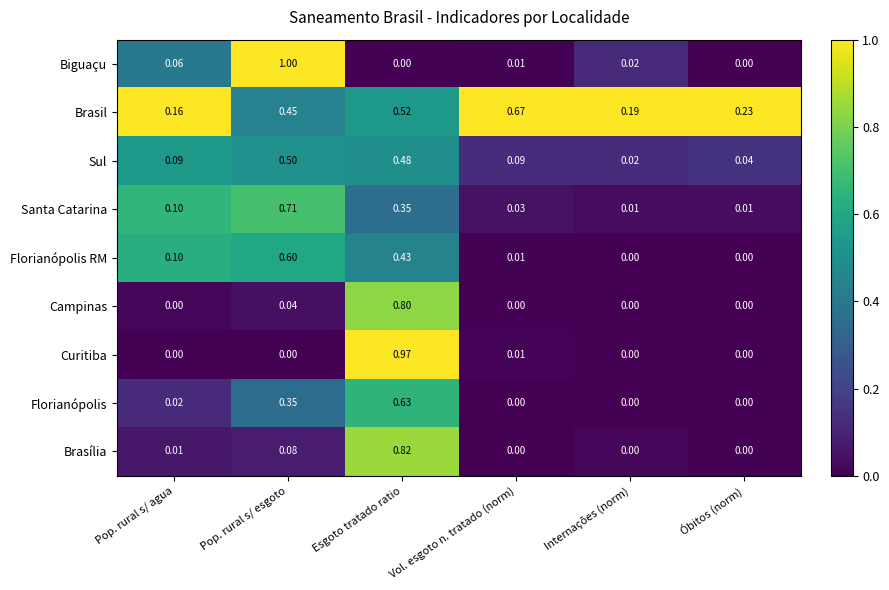

At which category does the chart reach its peak across all series?

Pop. rural s/ esgoto